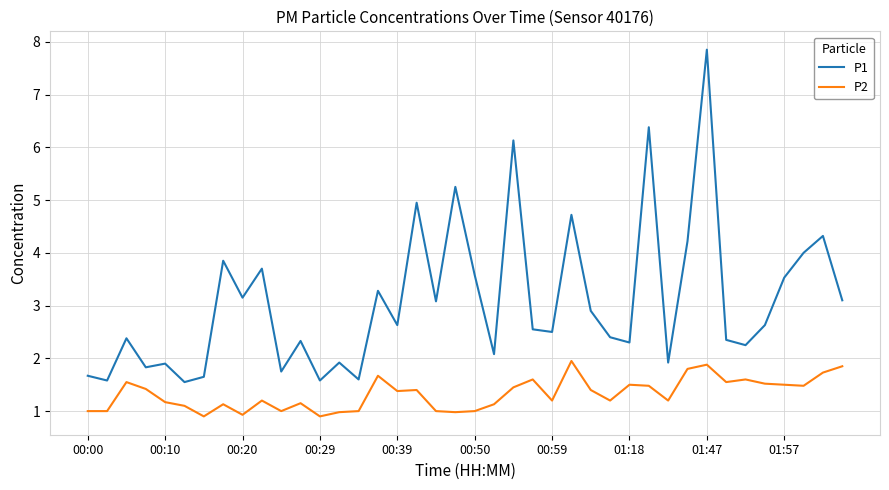

At how many categories does at least one series exceed 2?

29